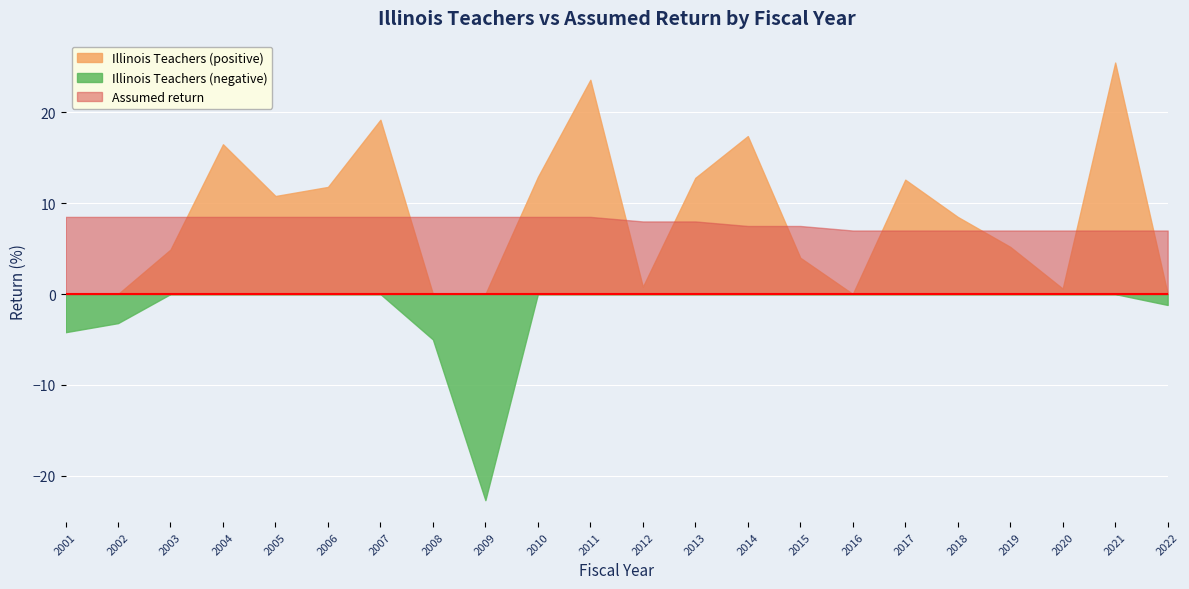

Is the value of Assumed return at 2012 greater than the value of Illinois Teachers at 2004?

No